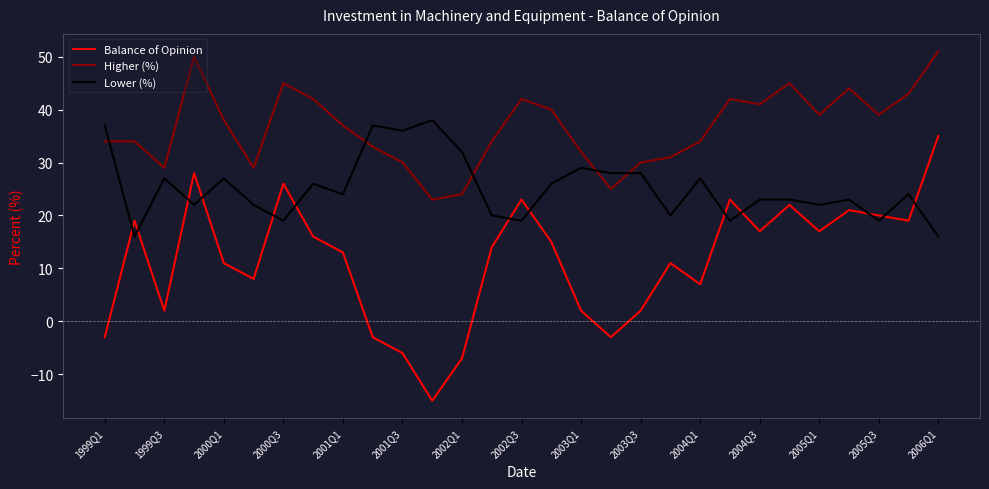

Rank the series by their maximum value, from highest to lowest.

Higher (%), Lower (%), Balance of Opinion